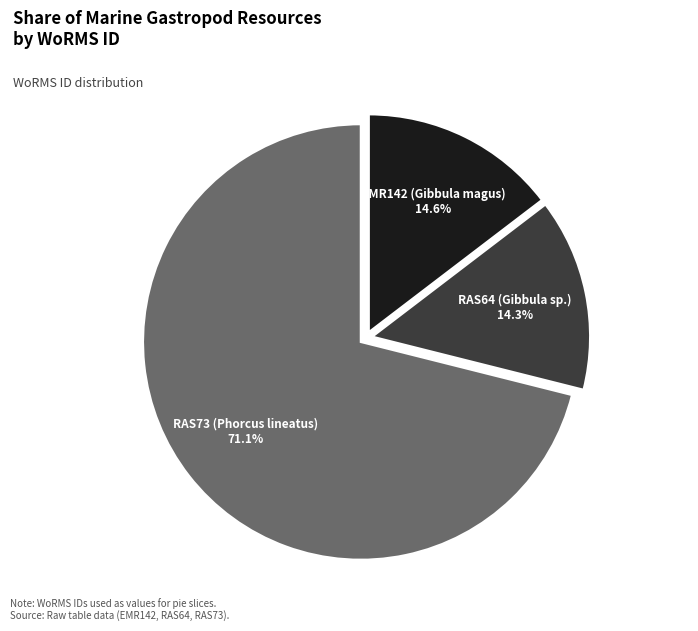

Which category has the biggest portion of the pie?

RAS73 (Phorcus lineatus)